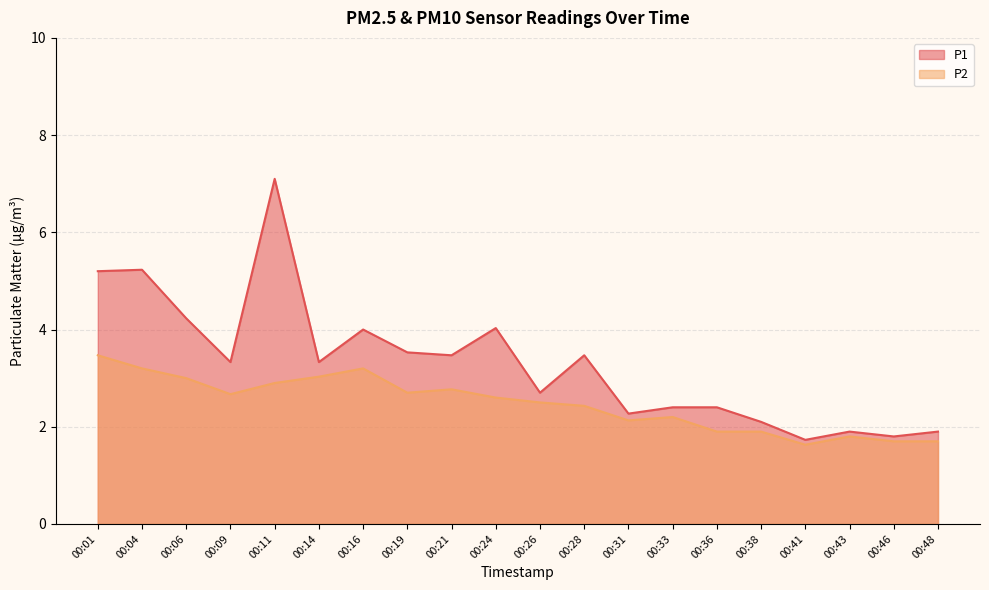

What are all the series names shown in the legend?

P1, P2